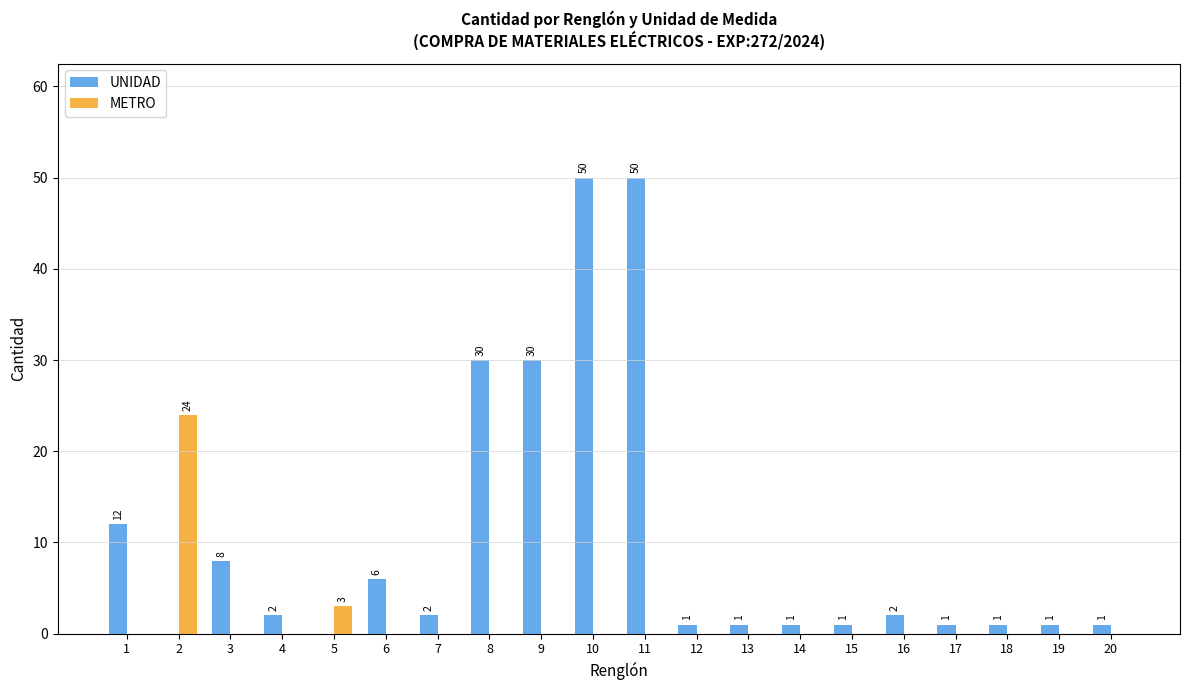

Between 2 and 14, which series saw the biggest shift?

METRO